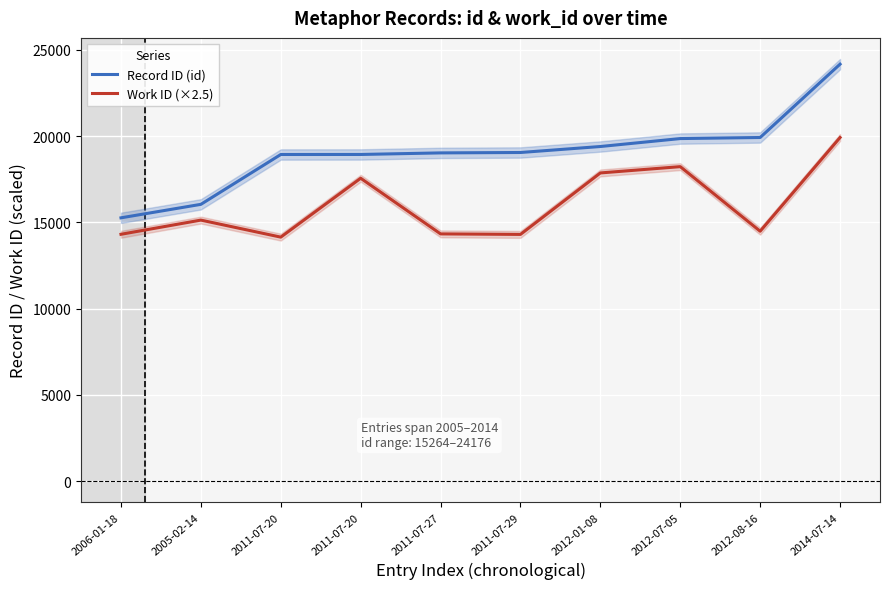

Reading left to right, what are all the values shown in this chart?

Record ID (id): 2006-01-18=15264.0	2005-02-14=16046.0	2011-07-20=18937.0	2011-07-20=18939.0	2011-07-27=19030.0	2011-07-29=19053.0	2012-01-08=19400.0	2012-07-05=19861.0	2012-08-16=19923.0	2014-07-14=24176.0
Work ID (×2.5): 2006-01-18=14310.0	2005-02-14=15132.5	2011-07-20=14145.0	2011-07-20=17560.0	2011-07-27=14332.5	2011-07-29=14302.5	2012-01-08=17867.5	2012-07-05=18232.5	2012-08-16=14487.5	2014-07-14=19922.5